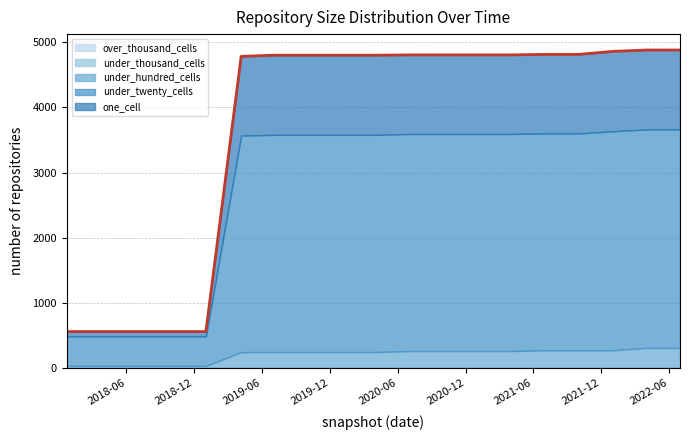

At which label does one_cell reach its peak?

2022-01-01